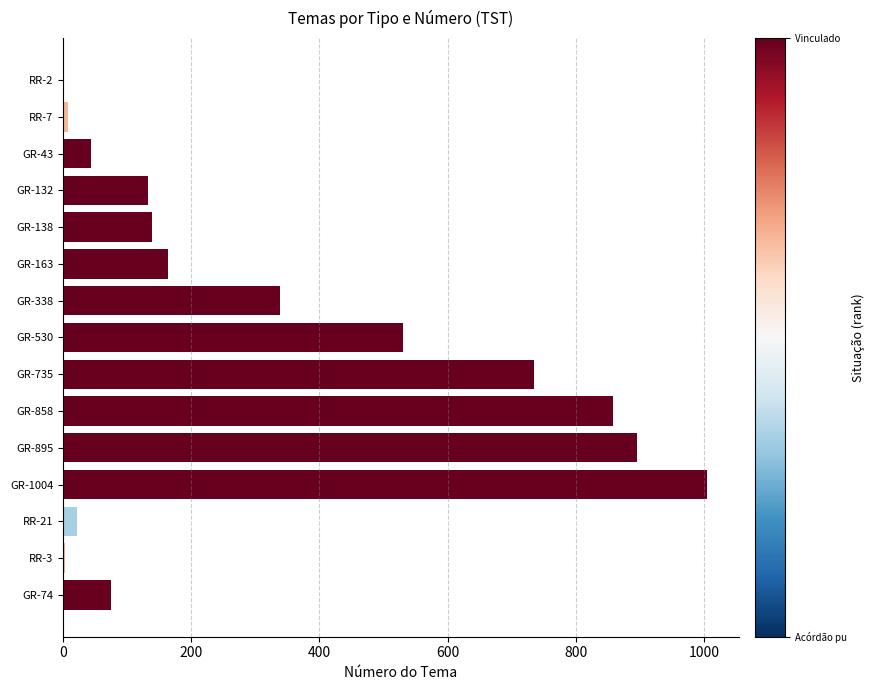

What is the ratio of the value at GR-530 to the value at GR-858?

0.6